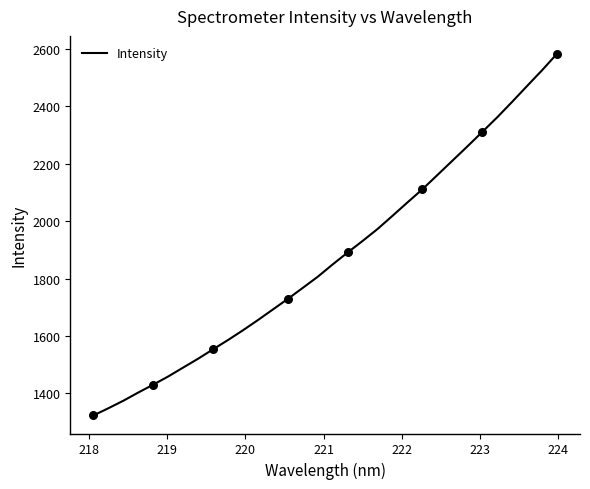

What is the difference between the maximum and minimum values?

1259.5